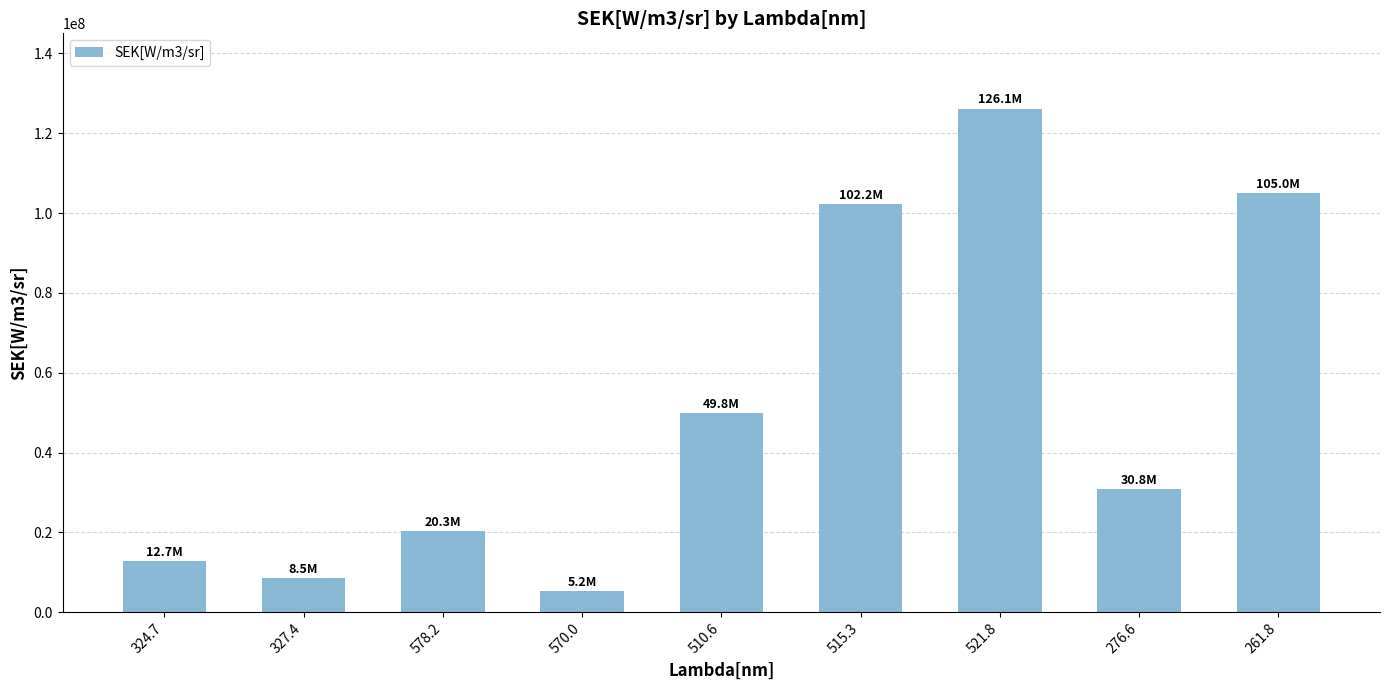

What is the difference between the maximum and minimum values?

120874890